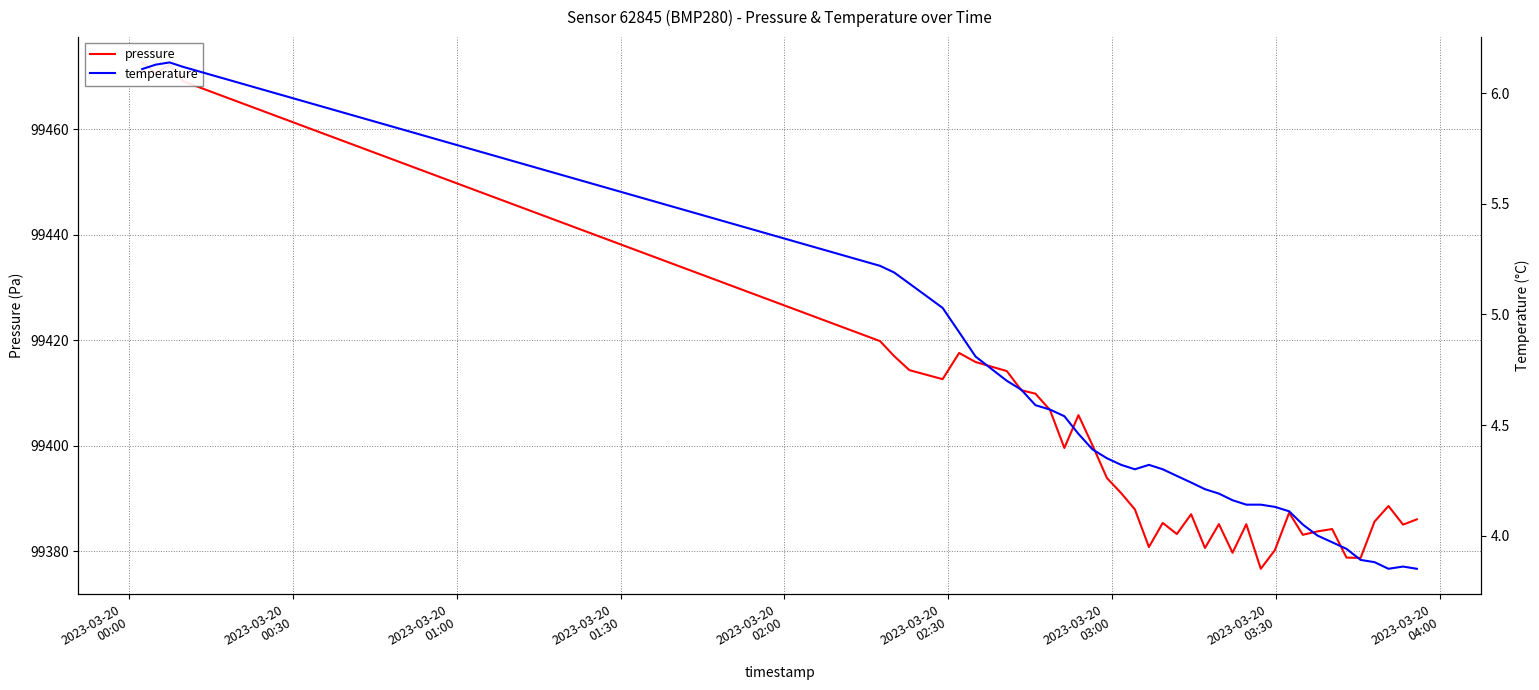

Is it true that pressure equals 35298.6 at 2023-03-20
01:00?

False